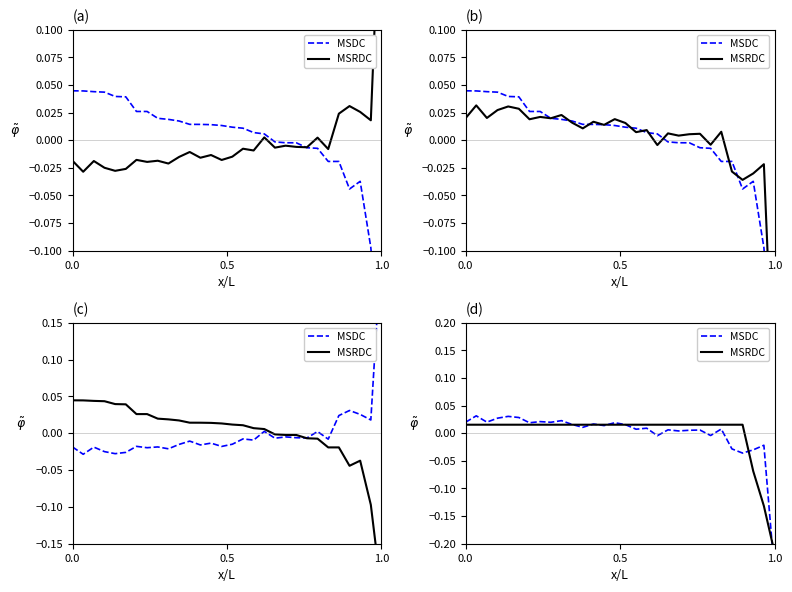

After their last crossing, which series has the higher values: MSDC or MSRDC?

MSRDC